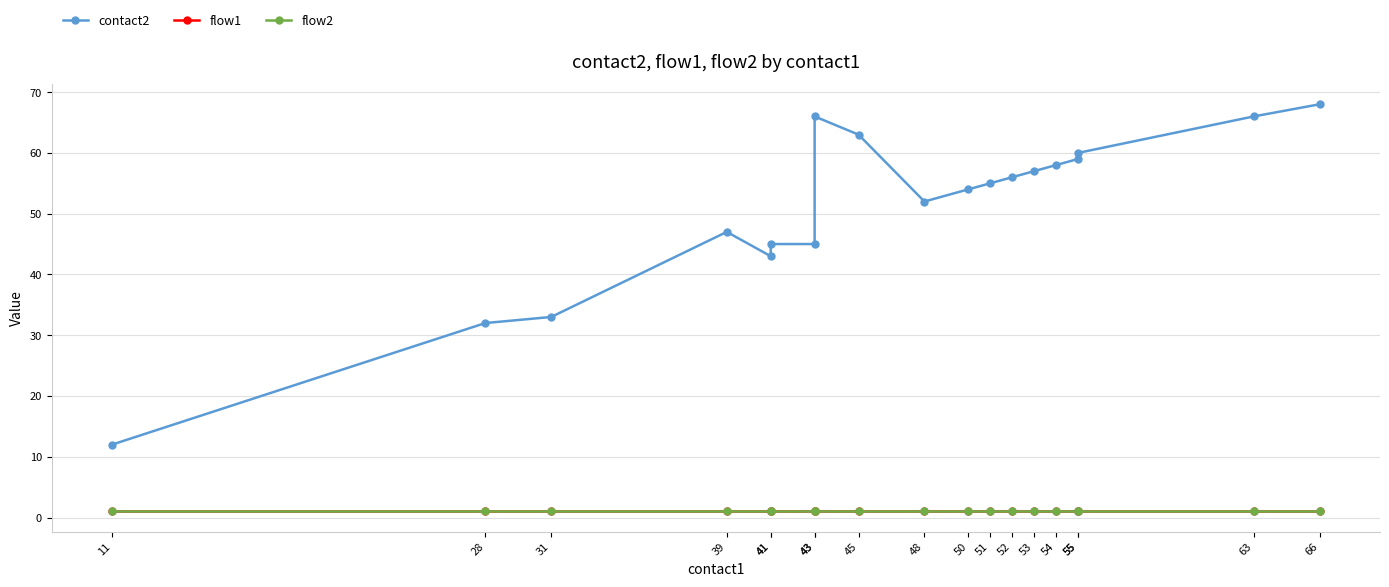

How many lines are shown in the chart?

3